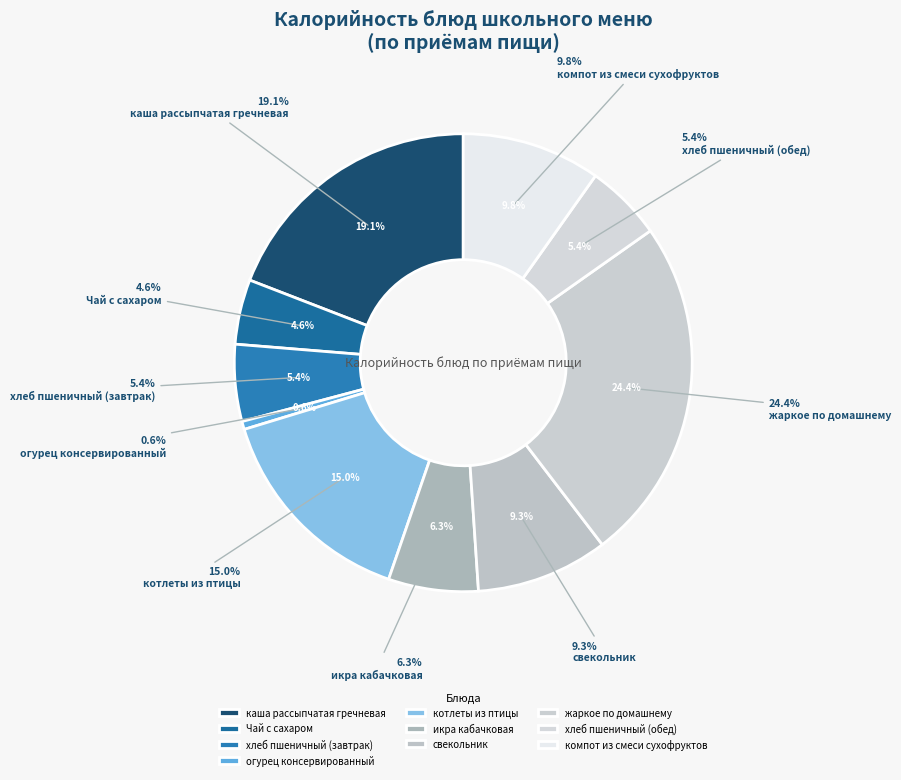

To the nearest percent, what portion does огурец консервированный represent?

1%